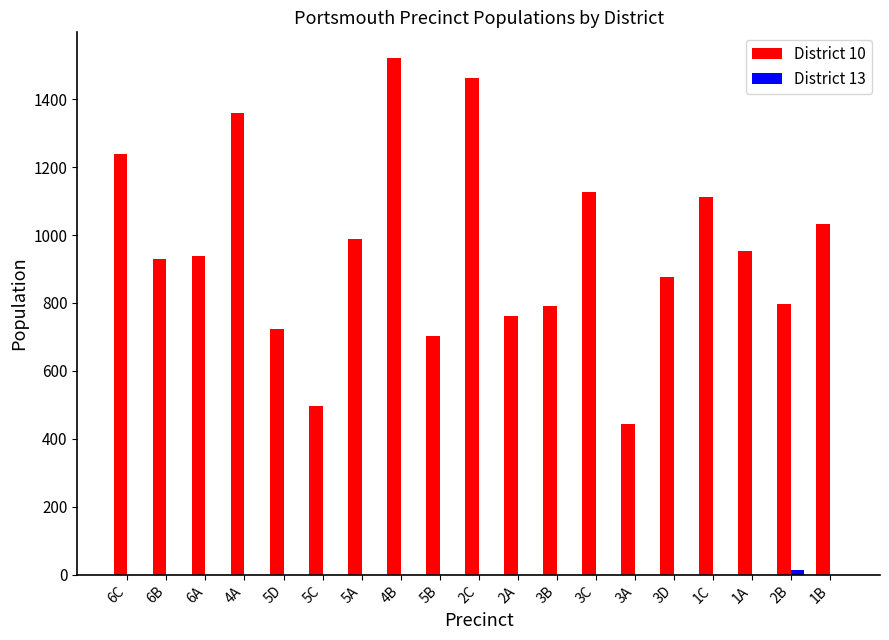

Where is District 10 nearest to the value 982?

5A